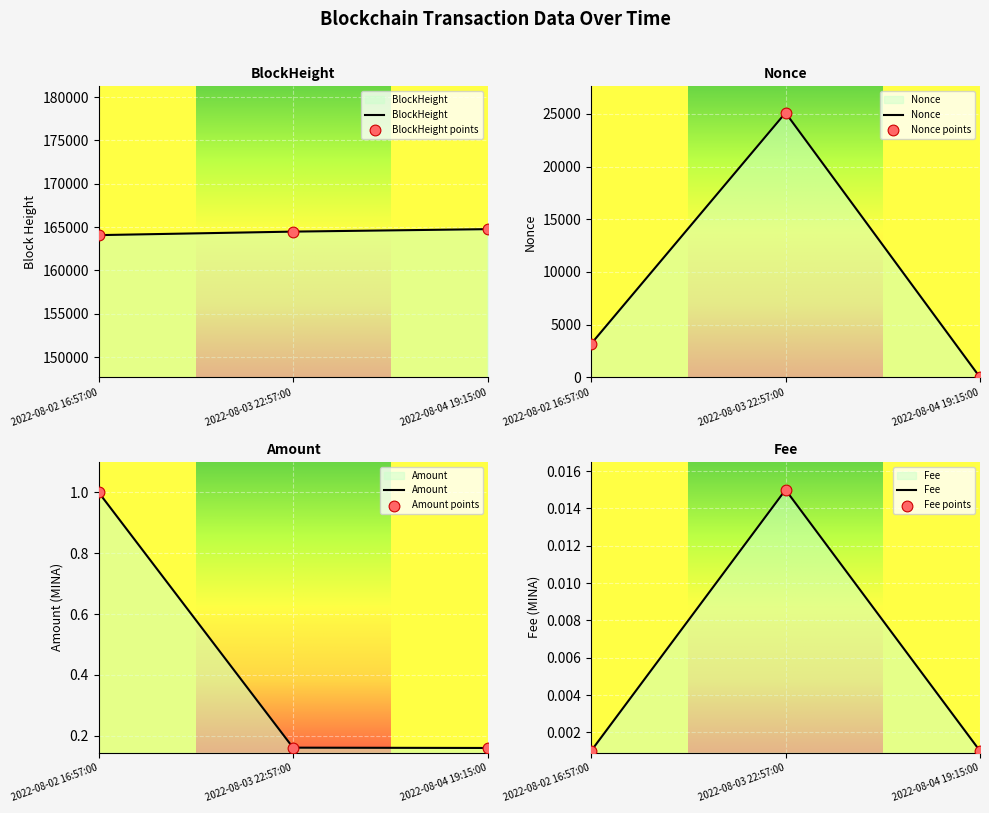

At which category is the sum across all series the highest?

2022-08-03 22:57:00